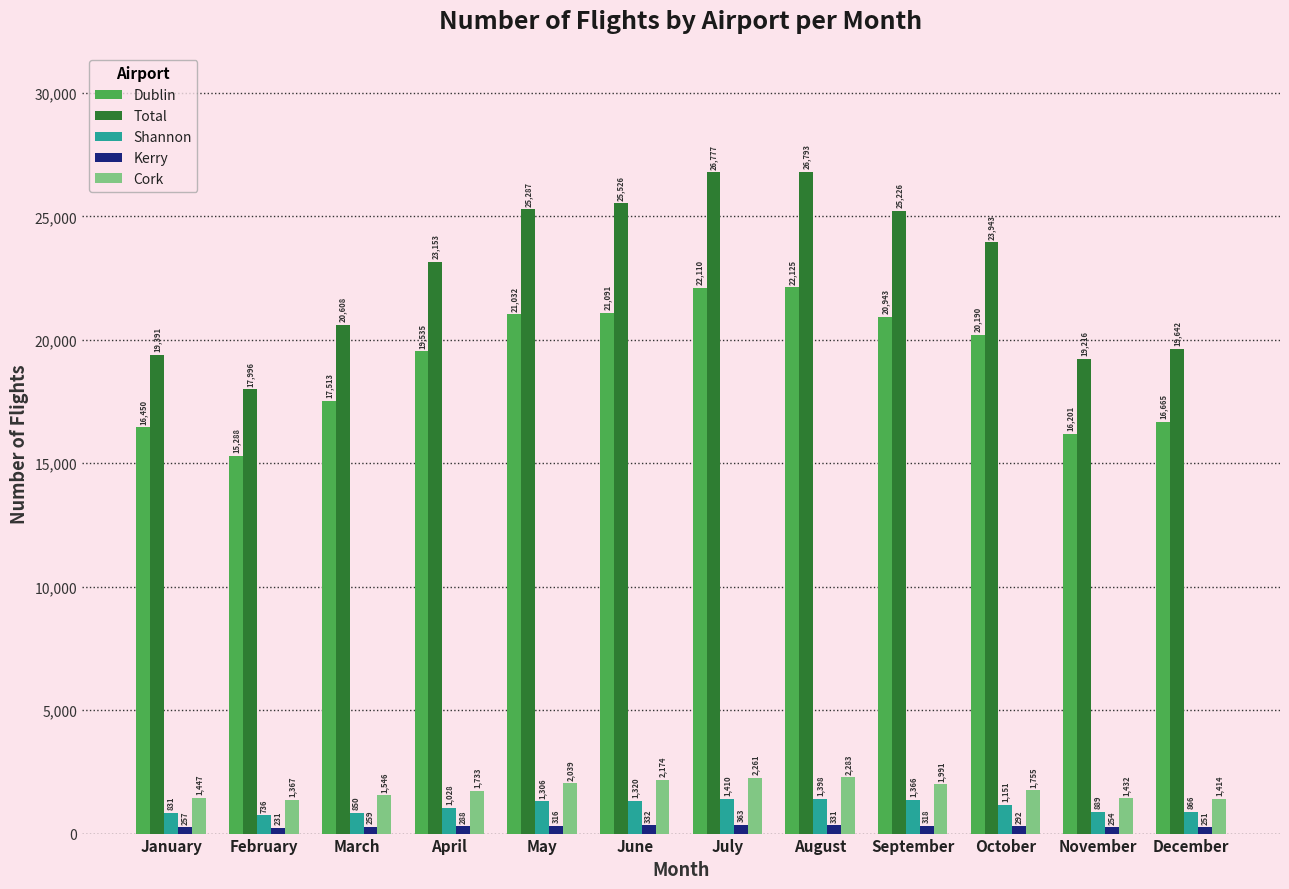

Is the value of Total at February greater than the value of Kerry at June?

Yes